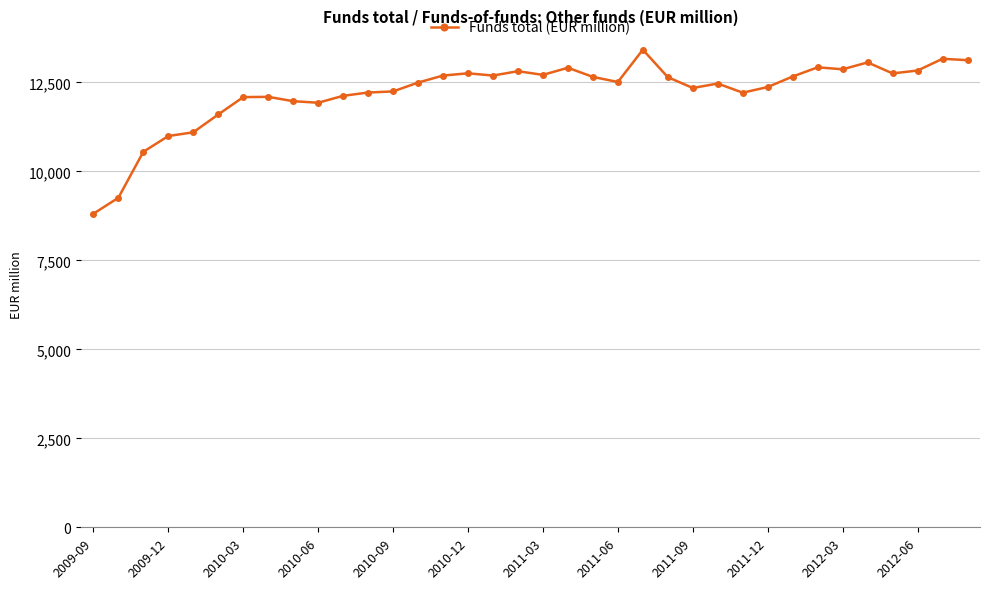

What is the greatest value displayed?

13417